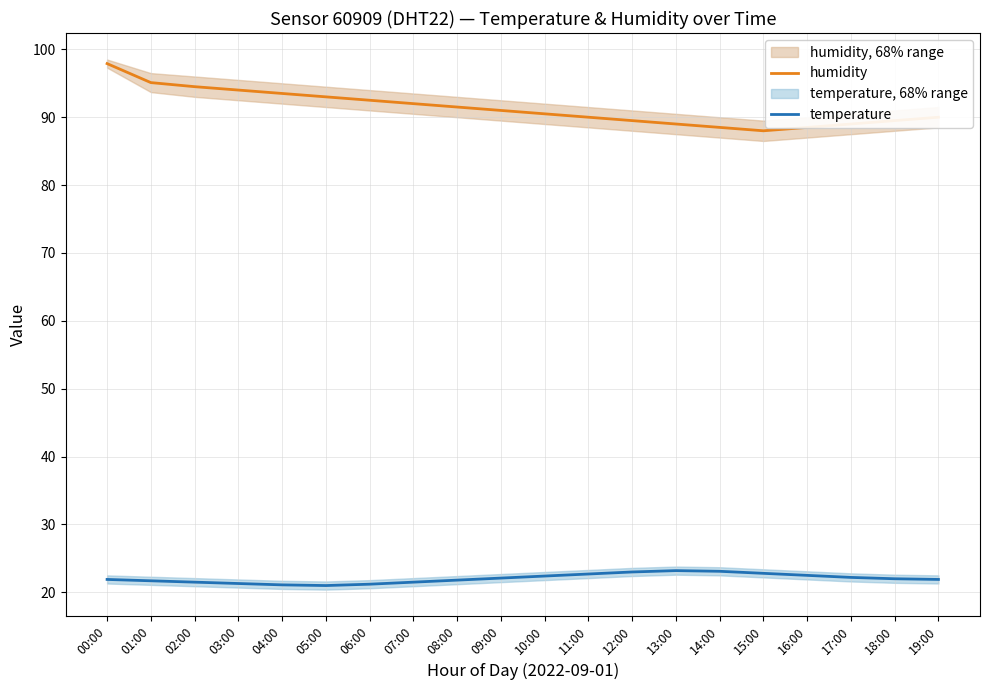

At which category is the sum across all series the highest?

00:00